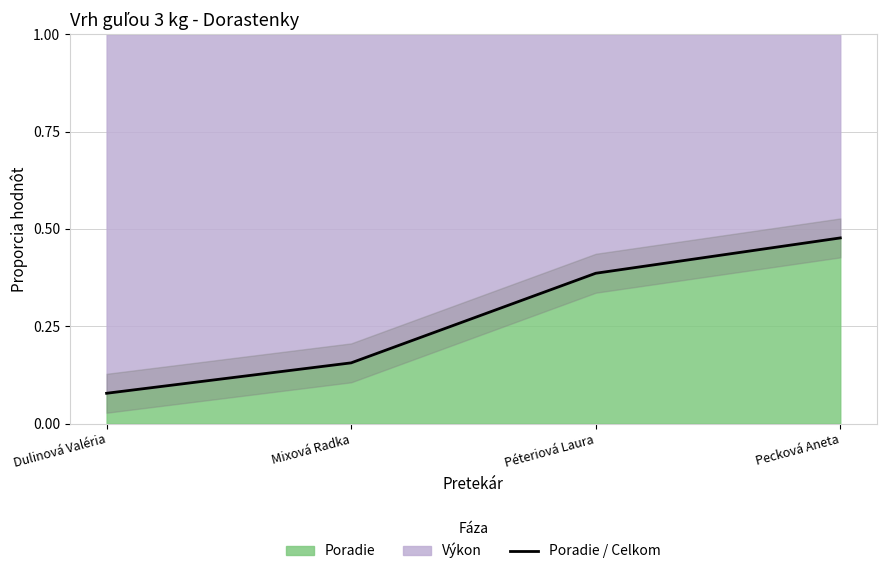

True or false: the data shows 0.1 at Dulinová Valéria.

False